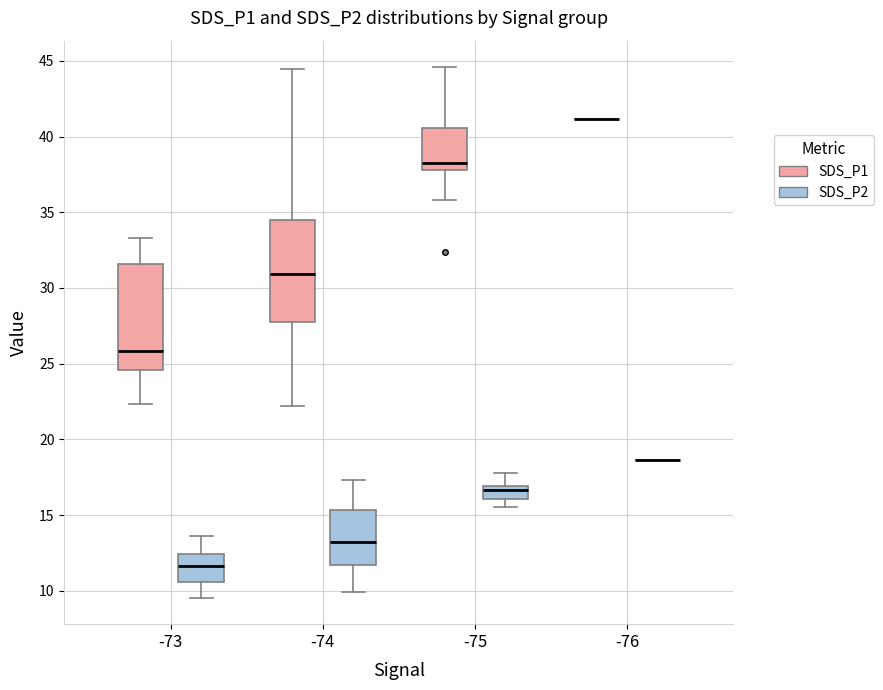

Reading left to right, read every box against the y-axis: the position of its median line, the range the box covers, and the ends of its whiskers. The values are not printed on the chart, so give them approximately, as read against the axis.

-73 (SDS_P1): median 26.0, box 24.5 to 31.5, whiskers 22.5 to 33.5
-73 (SDS_P2): median 11.5, box 10.5 to 12.5, whiskers 9.5 to 13.5
-74 (SDS_P1): median 31.0, box 28.0 to 34.5, whiskers 22.0 to 44.5
-74 (SDS_P2): median 13.5, box 11.5 to 15.5, whiskers 10.0 to 17.5
-75 (SDS_P1): median 38.5, box 38.0 to 40.5, whiskers 36.0 to 44.5
-75 (SDS_P2): median 16.5, box 16.0 to 17.0, whiskers 15.5 to 18.0
-76 (SDS_P1): box collapsed to a line at 41.0, whiskers 41.0 to 41.0
-76 (SDS_P2): box collapsed to a line at 18.5, whiskers 18.5 to 18.5